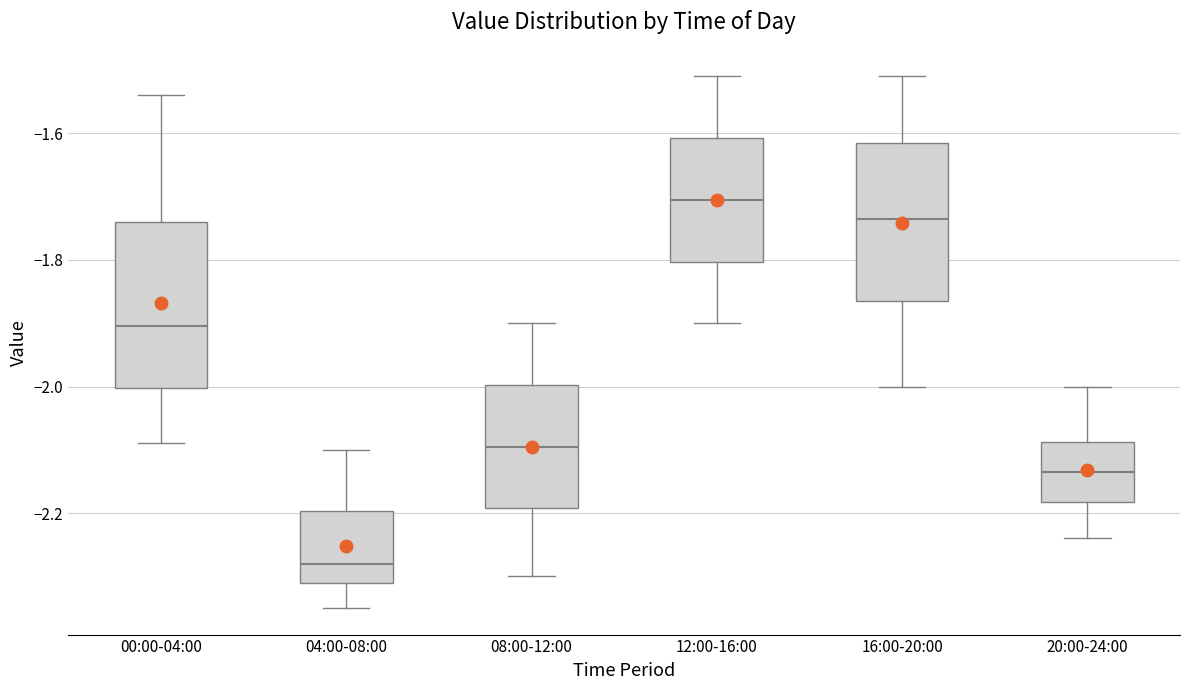

Reading left to right, read every box against the y-axis: the position of its median line, the range the box covers, and the ends of its whiskers. The values are not printed on the chart, so give them approximately, as read against the axis.

00:00-04:00: median -1.90, box -2.00 to -1.74, whiskers -2.08 to -1.54
04:00-08:00: median -2.28, box -2.30 to -2.20, whiskers -2.34 to -2.10
08:00-12:00: median -2.10, box -2.20 to -2.00, whiskers -2.30 to -1.90
12:00-16:00: median -1.70, box -1.80 to -1.60, whiskers -1.90 to -1.50
16:00-20:00: median -1.74, box -1.86 to -1.62, whiskers -2.00 to -1.50
20:00-24:00: median -2.14, box -2.18 to -2.08, whiskers -2.24 to -2.00